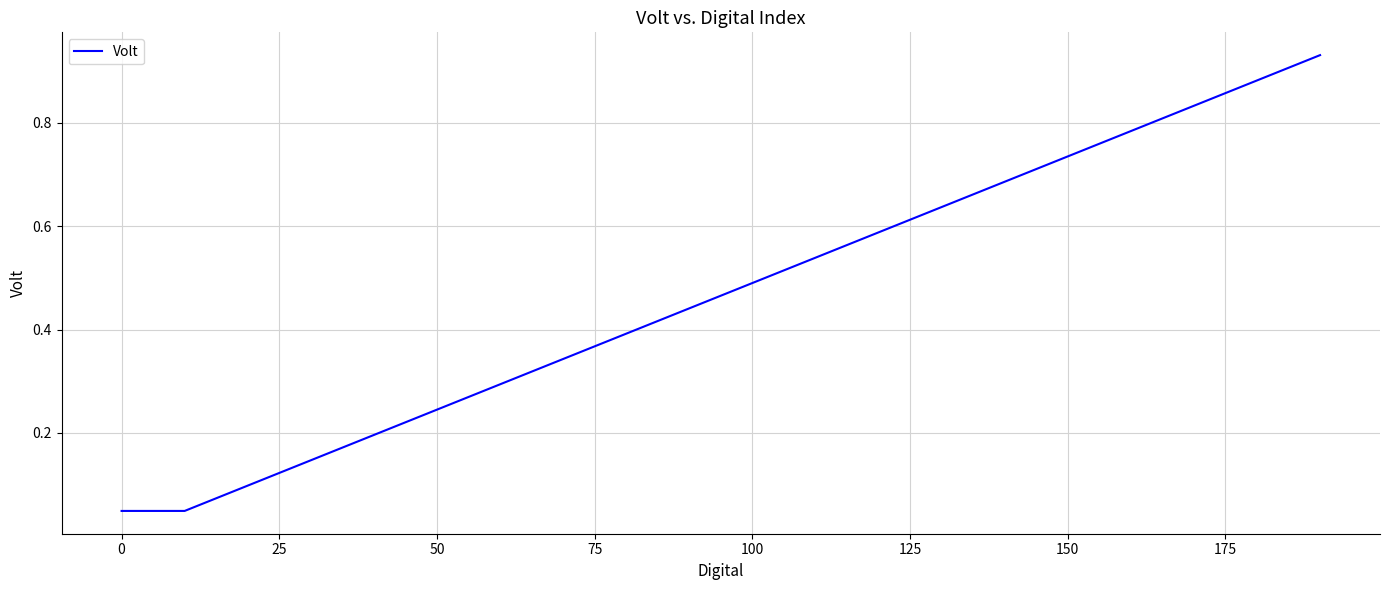

True or false: the data shows 1.0 at 150.

False